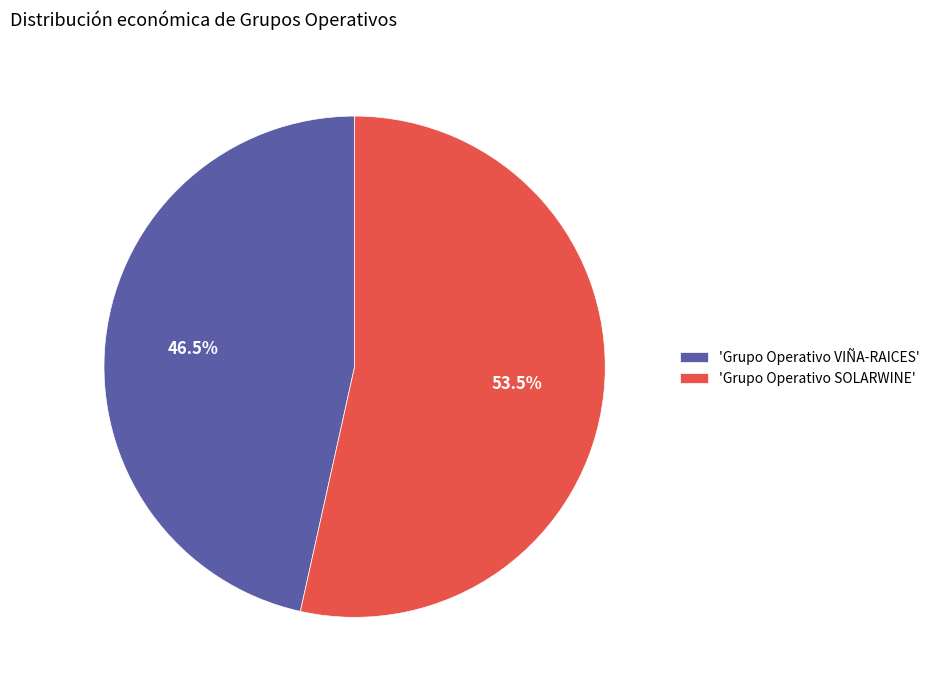

Which has a higher value, 'Grupo Operativo VIÑA-RAICES' or 'Grupo Operativo SOLARWINE'?

'Grupo Operativo SOLARWINE'